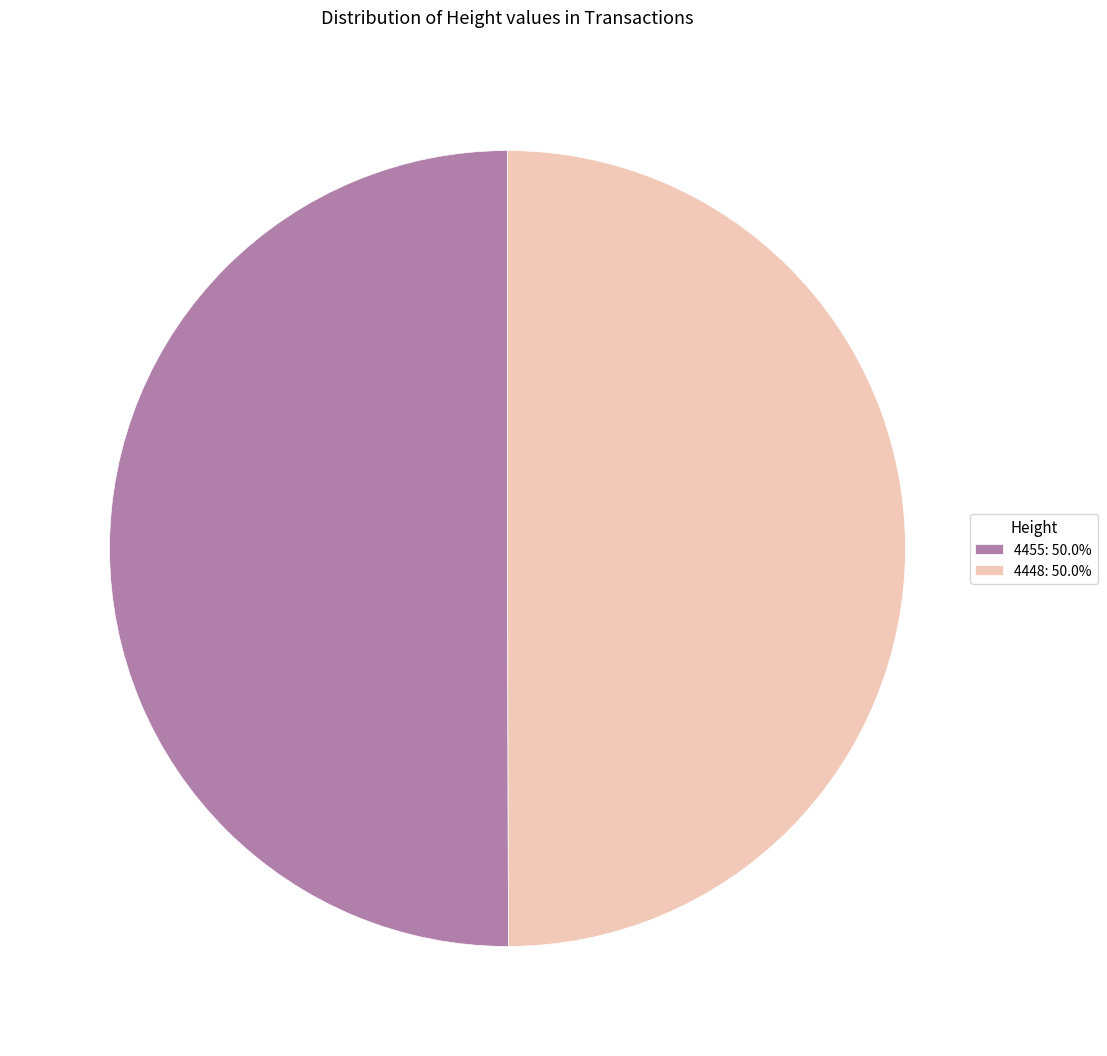

What is the ratio of the value at 4448: 50.0% to the value at 4455: 50.0%?

1.0